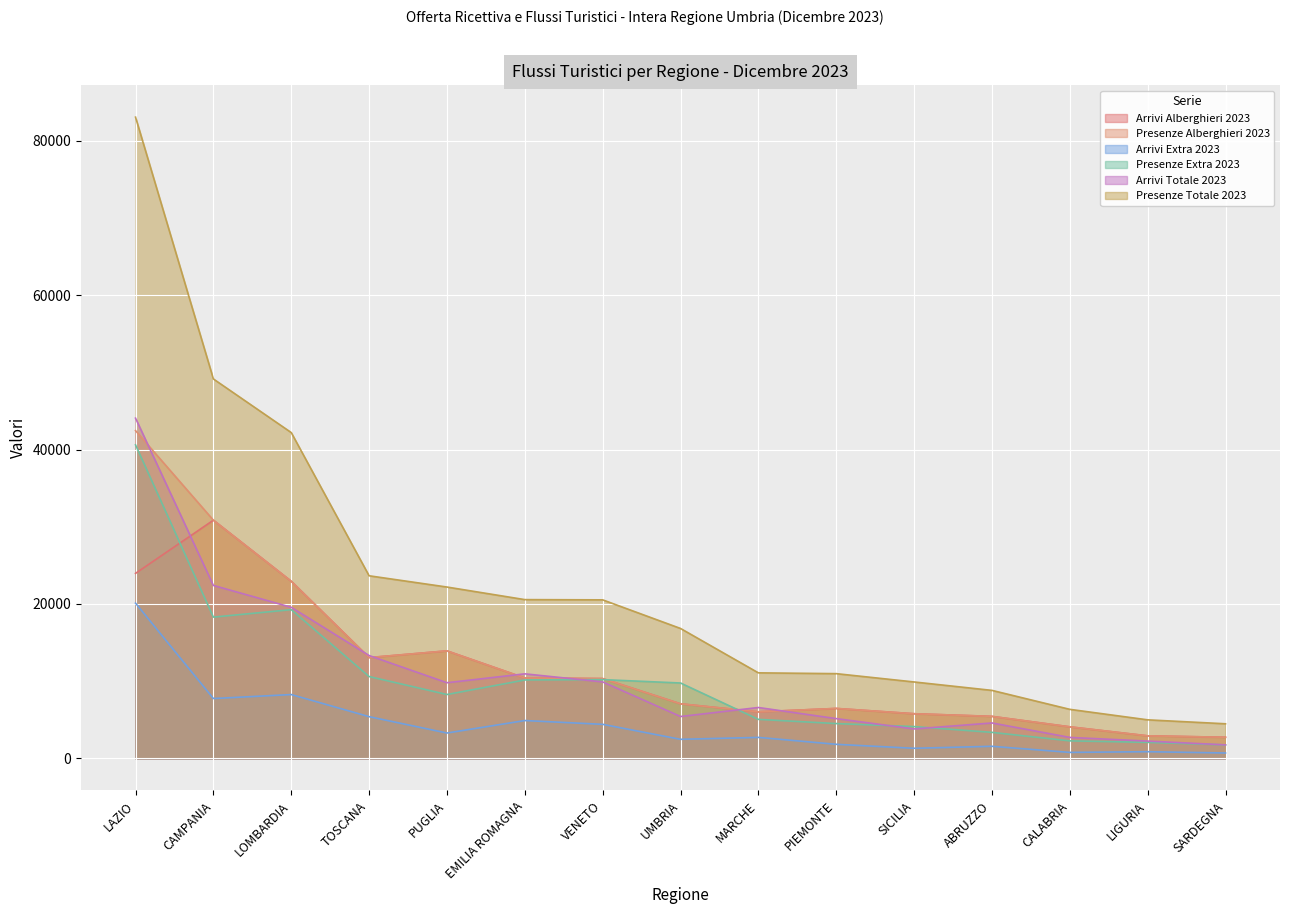

What is the approximate value of Arrivi Extra 2023 at EMILIA ROMAGNA?

4897